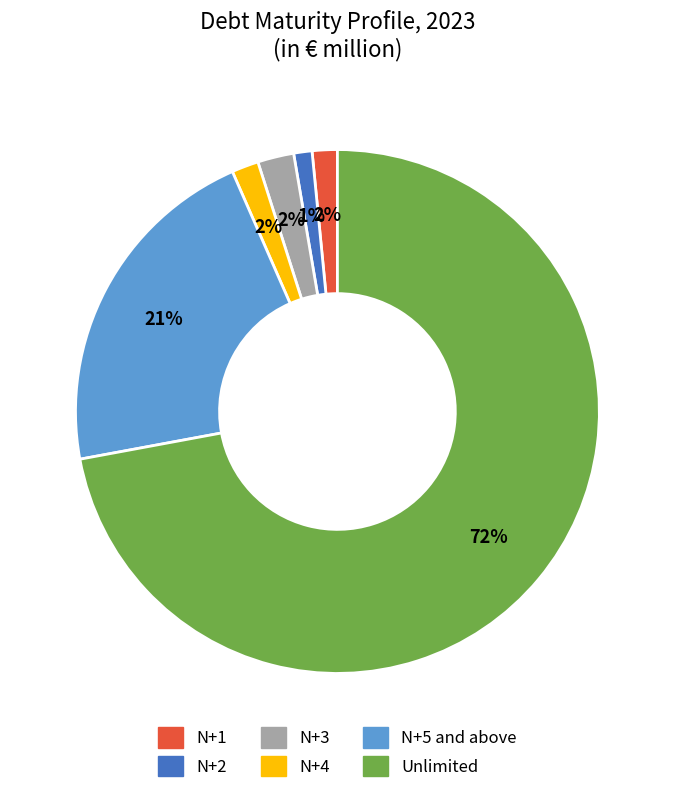

To the nearest percent, what percentage of the pie is N+5 and above?

21%